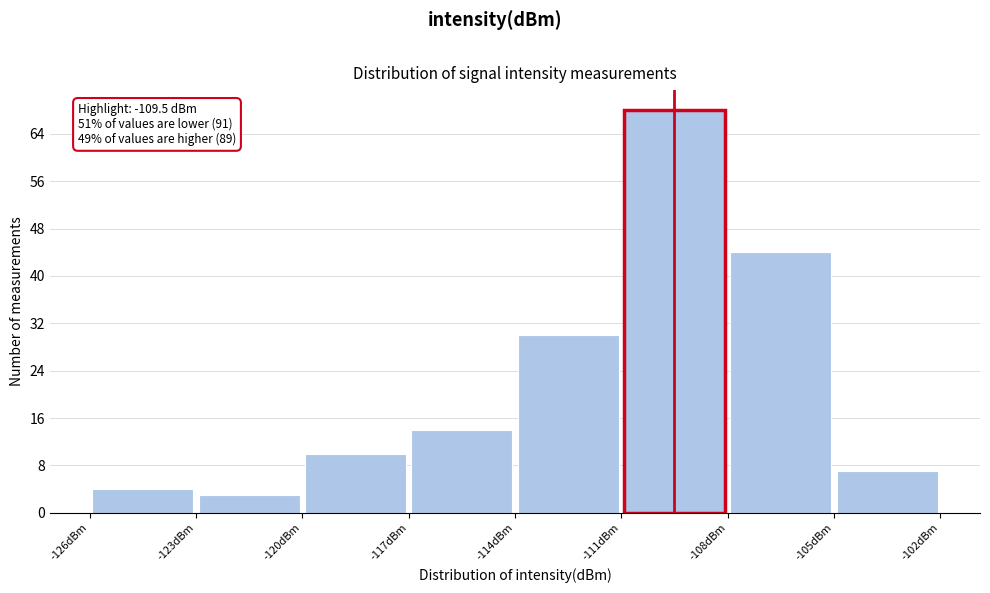

Which range on the x-axis has the tallest bar?

-111 to -108